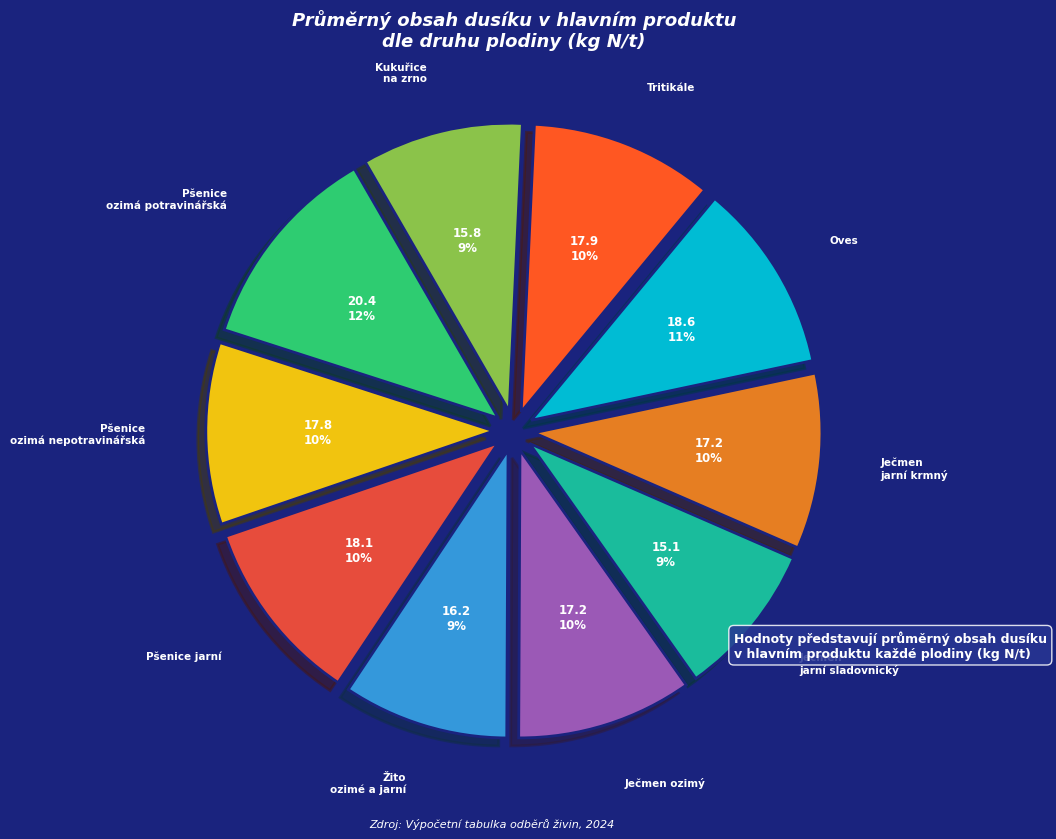

How many segments does this pie chart have?

10